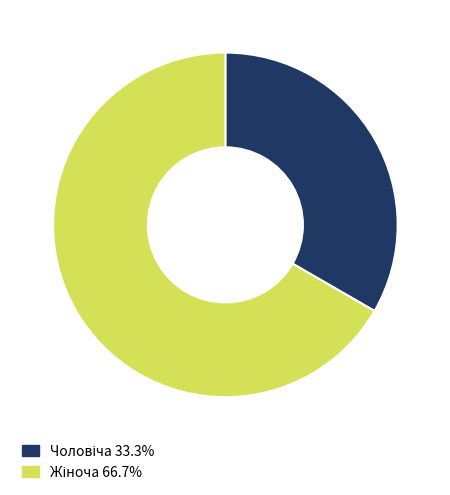

Is there a majority slice in this chart?

Yes